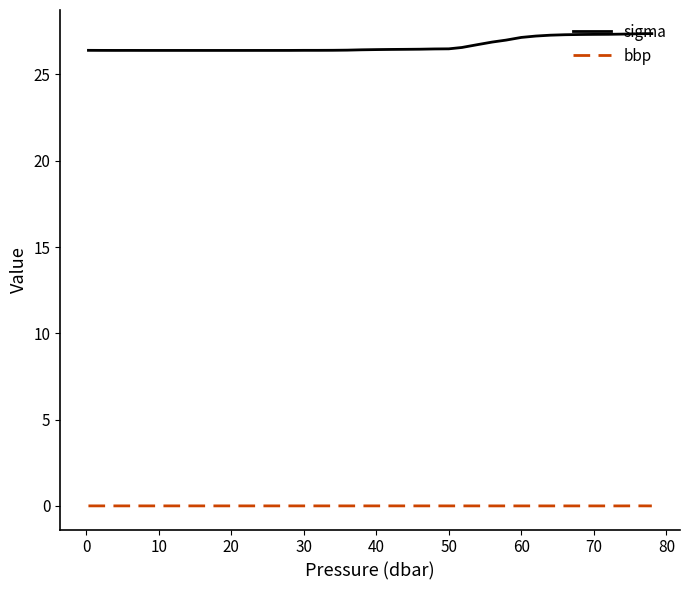

True or false: bbp and sigma intersect in this chart.

False